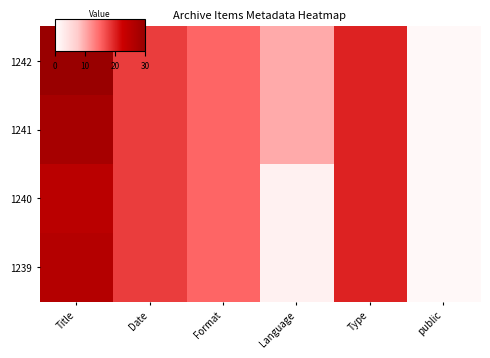

How many distinct data groups are displayed?

4